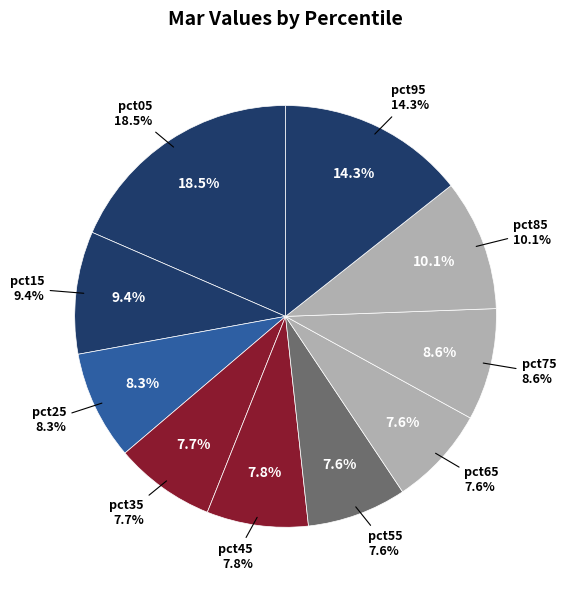

To the nearest percent, what is the average slice percentage?

10%